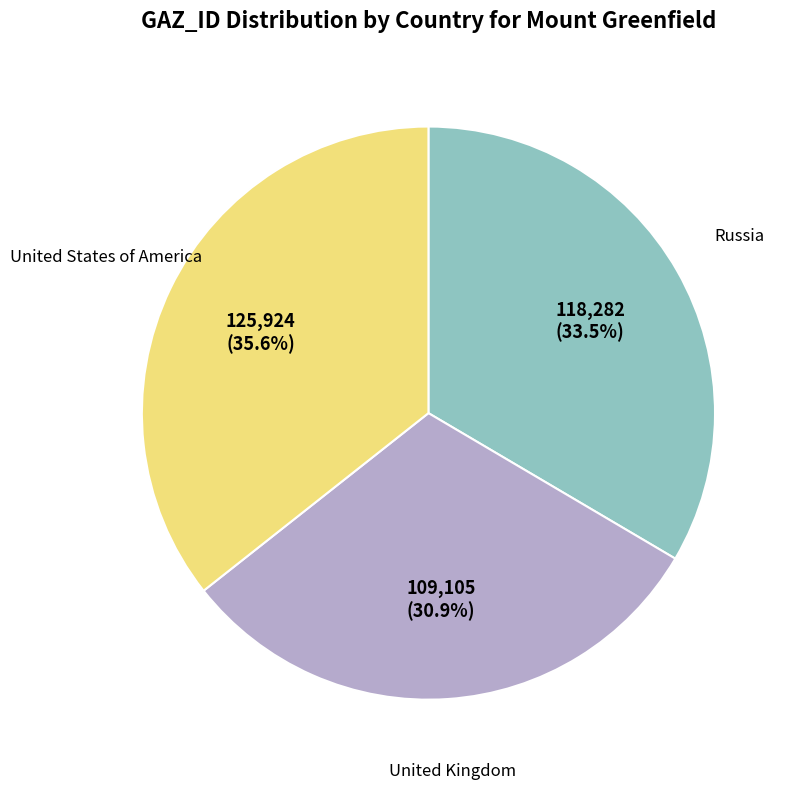

Is there any slice that represents more than half of the pie?

No